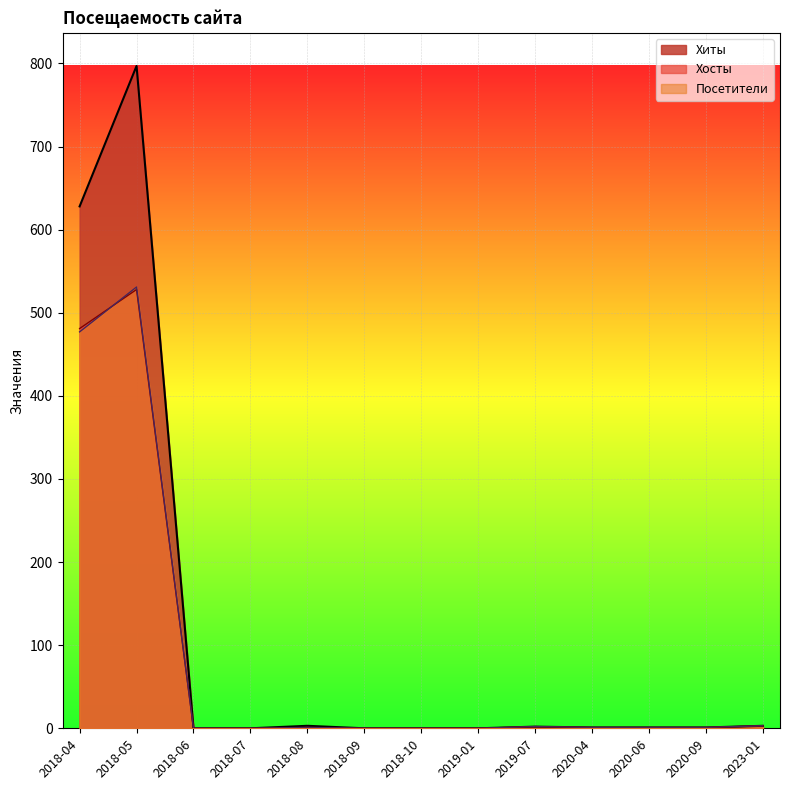

Reading left to right, list all the values displayed in this chart.

Хиты: 628	797	0	0	3	0	0	0	2	1	1	1	3
Хосты: 481	528	0	0	1	0	0	0	2	1	1	1	3
Посетители: 477	531	0	0	1	0	0	0	2	1	1	1	3